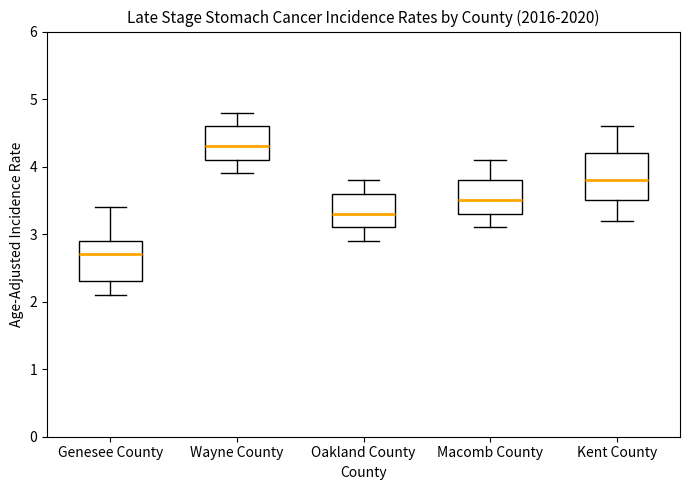

Reading left to right, transcribe this box plot: for each box, give where its median line is, the range the box spans, and where its two whiskers end, as read against the y-axis. The values are not printed on the chart, so give them approximately, as read against the axis.

Genesee County: median 2.7, box 2.3 to 2.9, whiskers 2.1 to 3.4
Wayne County: median 4.3, box 4.1 to 4.6, whiskers 3.9 to 4.8
Oakland County: median 3.3, box 3.1 to 3.6, whiskers 2.9 to 3.8
Macomb County: median 3.5, box 3.3 to 3.8, whiskers 3.1 to 4.1
Kent County: median 3.8, box 3.5 to 4.2, whiskers 3.2 to 4.6